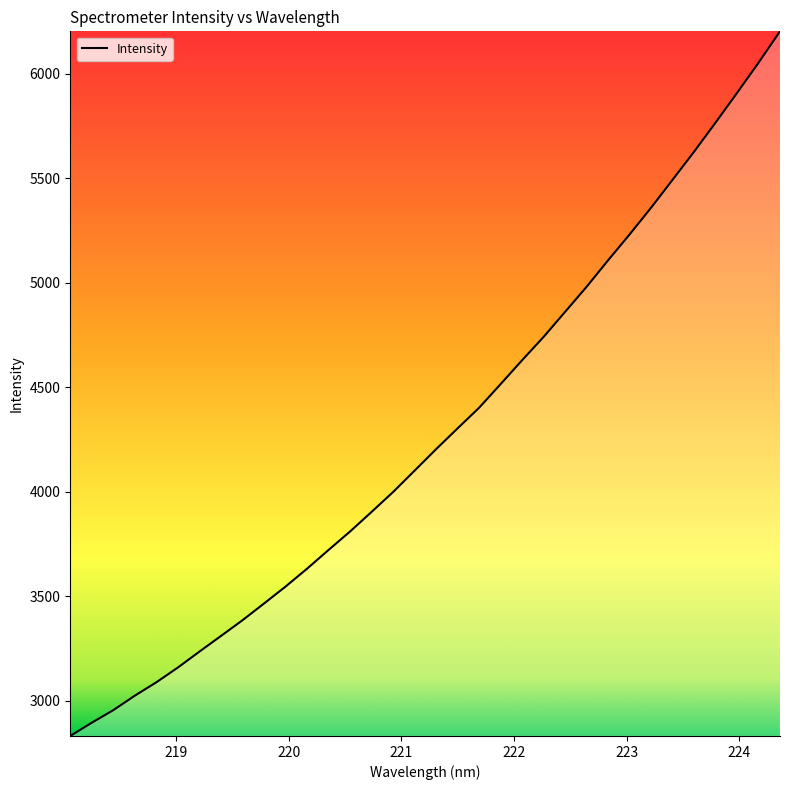

What is the maximum value shown in the chart?

6202.5